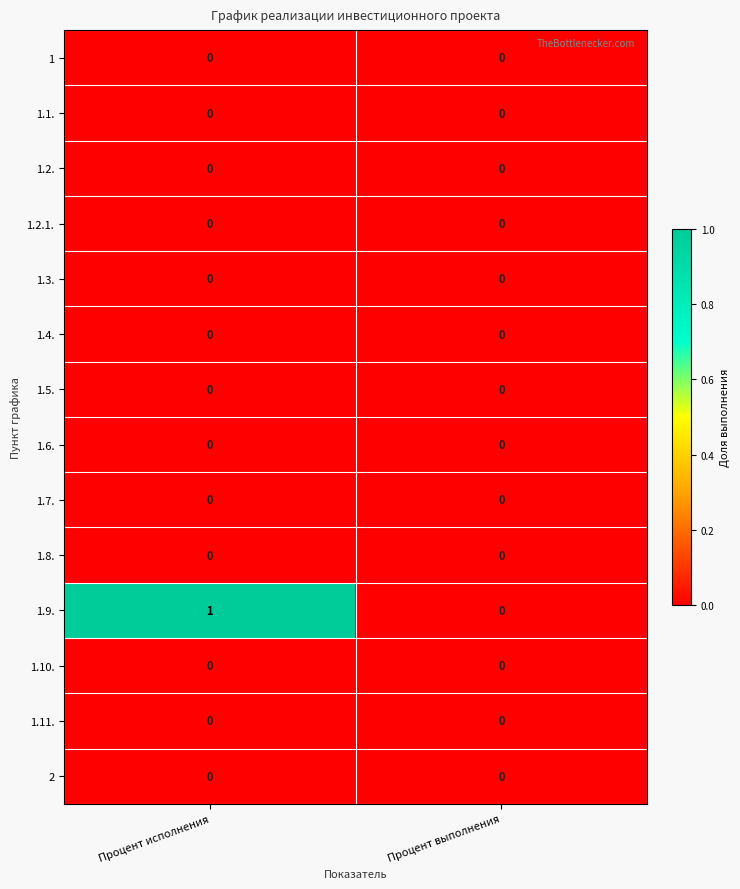

Which series has the widest spread of values?

1.9.